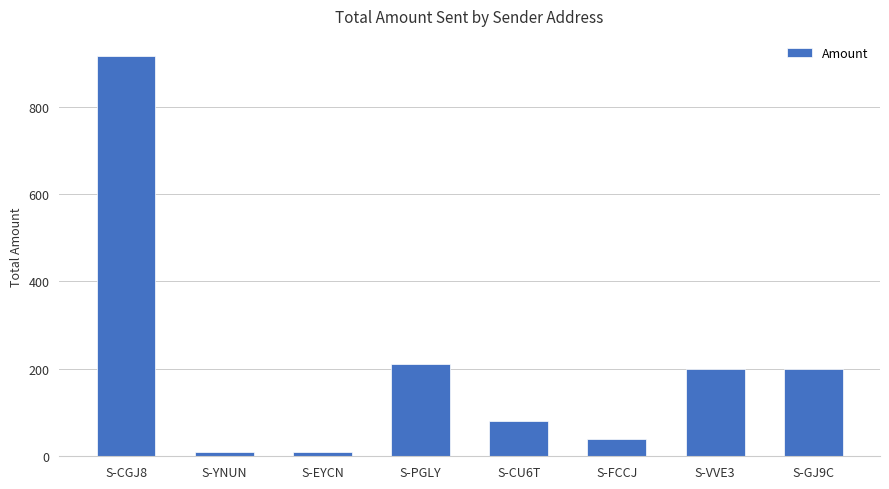

What is the difference between the maximum and minimum values?

906.1